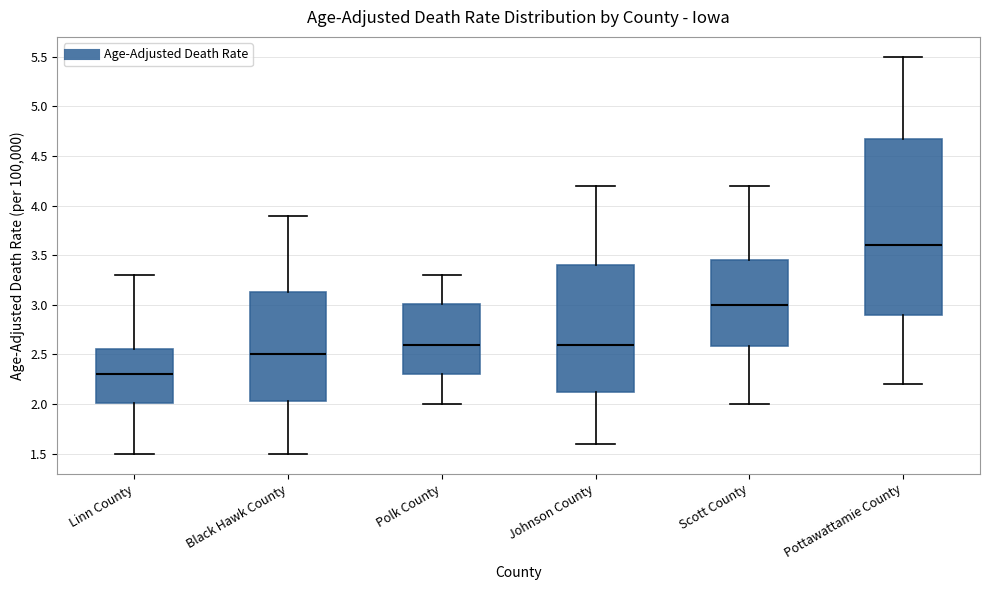

Which box's median line is the lowest?

Linn County